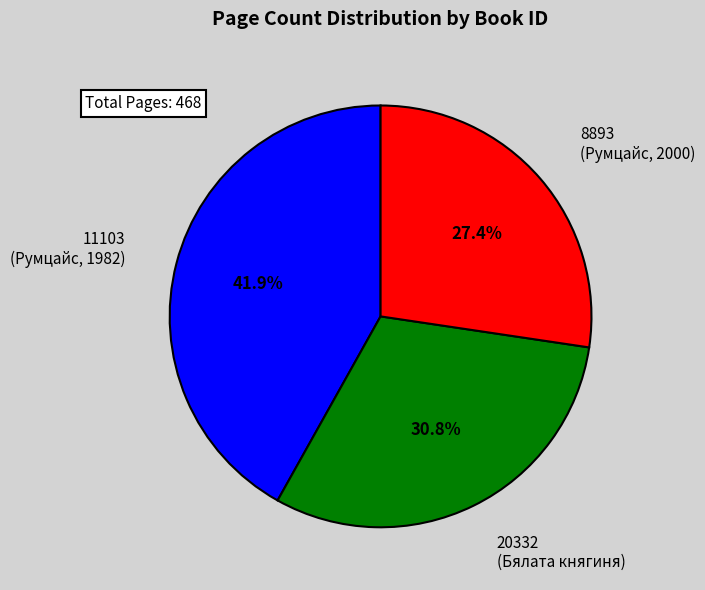

Is there any slice that represents more than half of the pie?

No